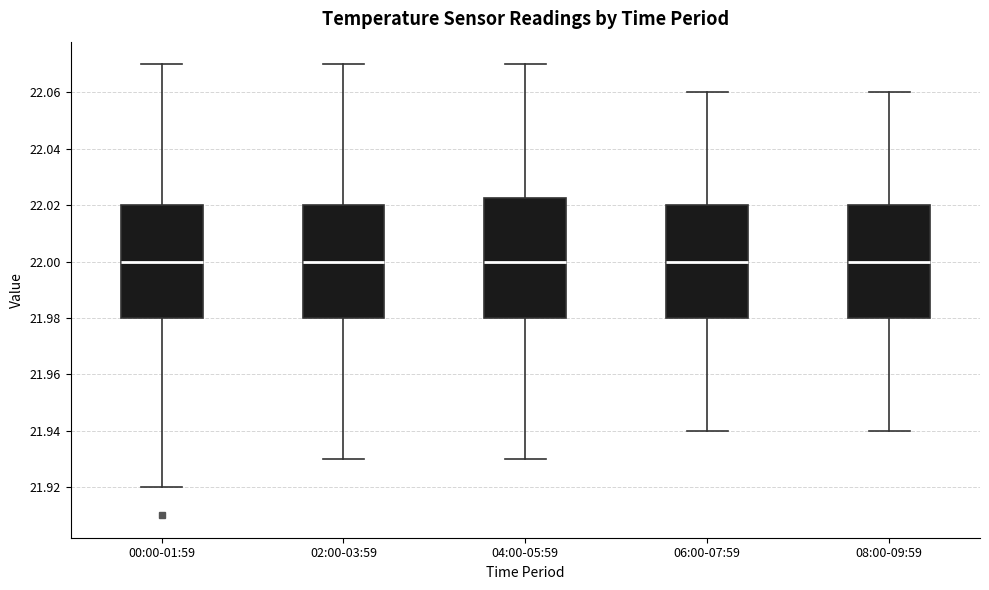

Comparing the boxes themselves (not the whiskers), which one is the tallest?

04:00-05:59